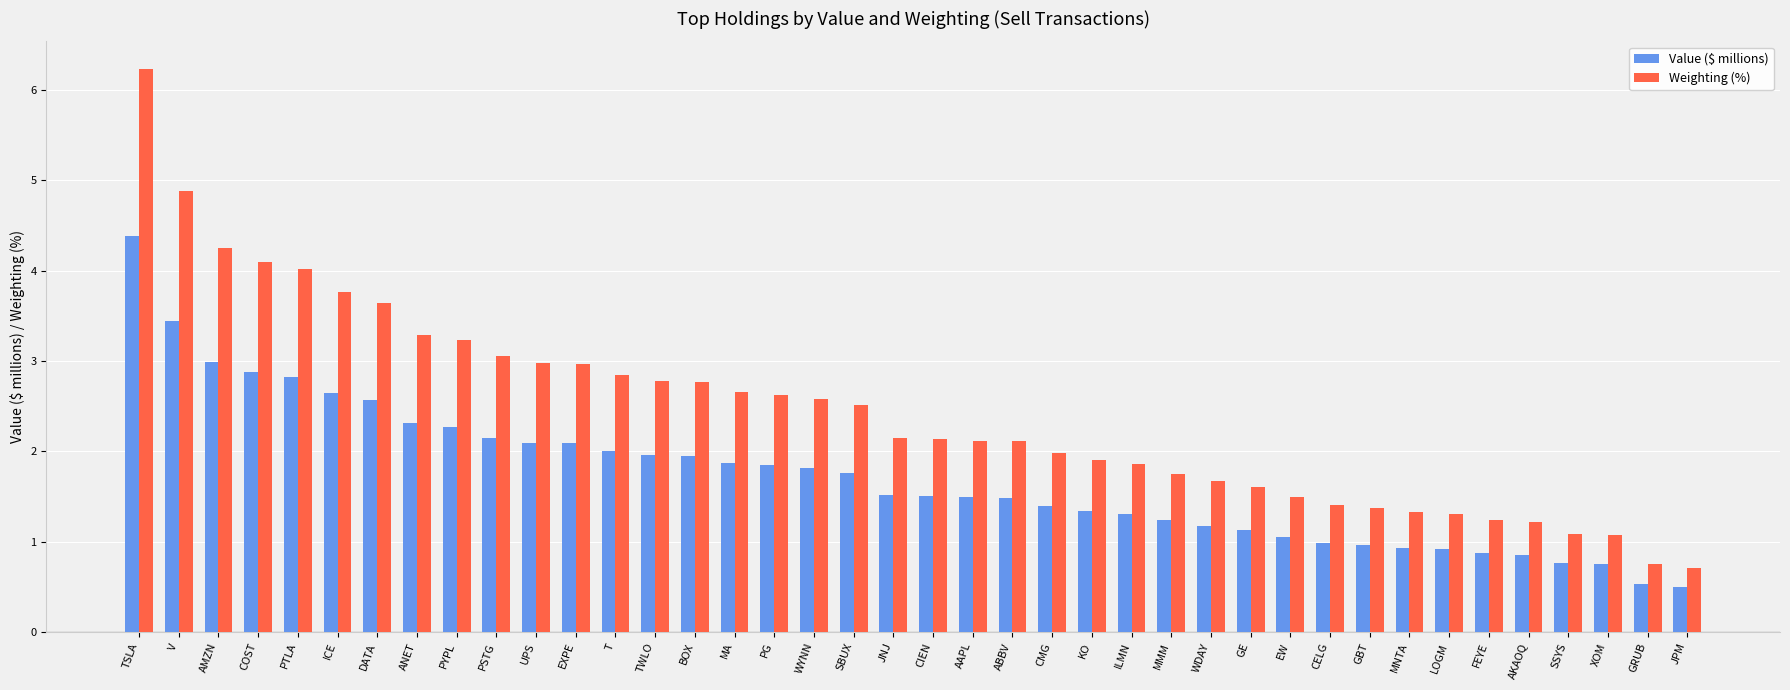

Count the number of data series in this chart.

2